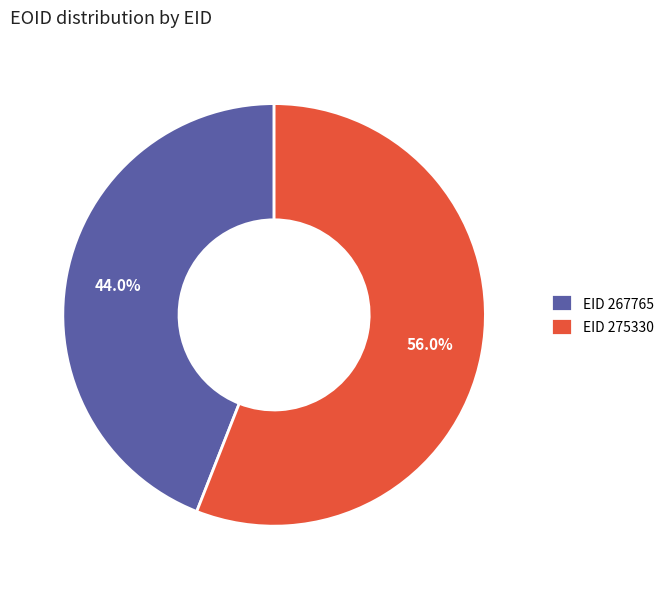

What is the largest slice in the pie chart?

EID 275330